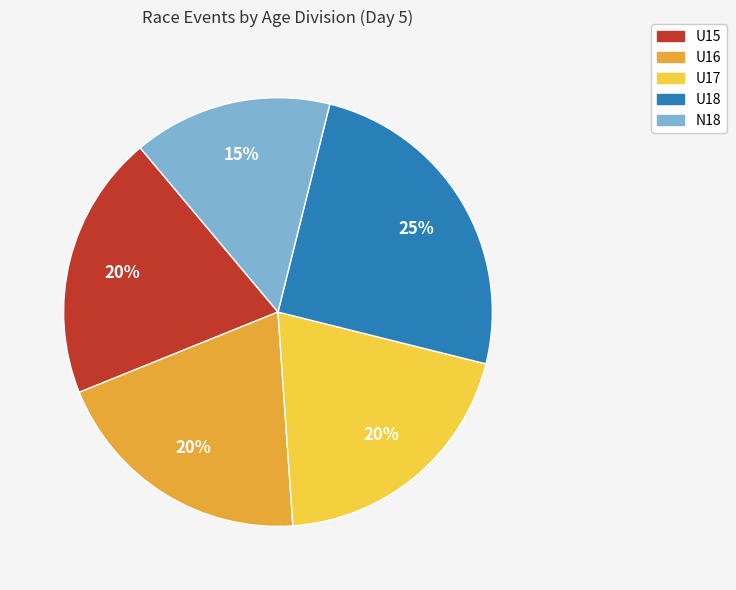

Does any single category account for the majority?

No